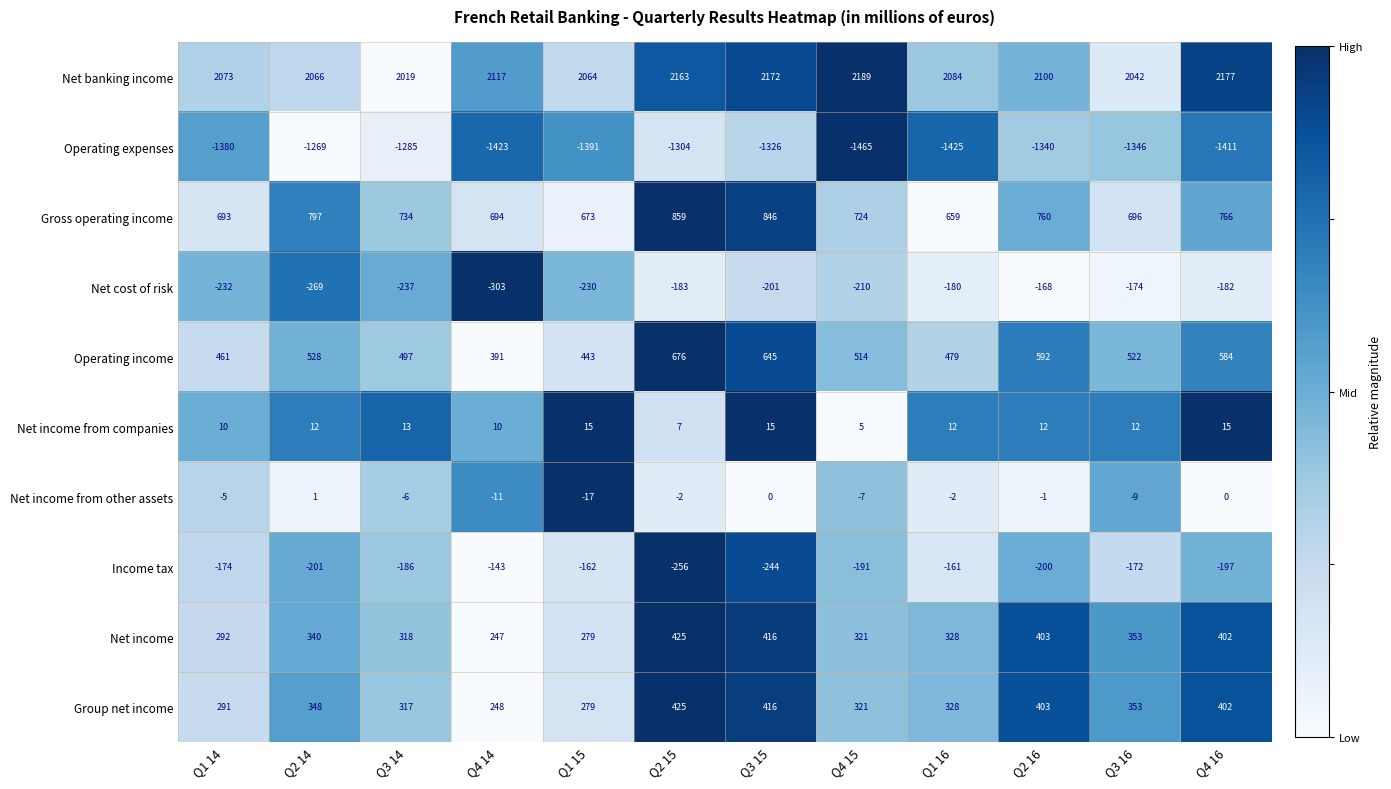

What is the difference between the highest and lowest values at Q3 14?

3304